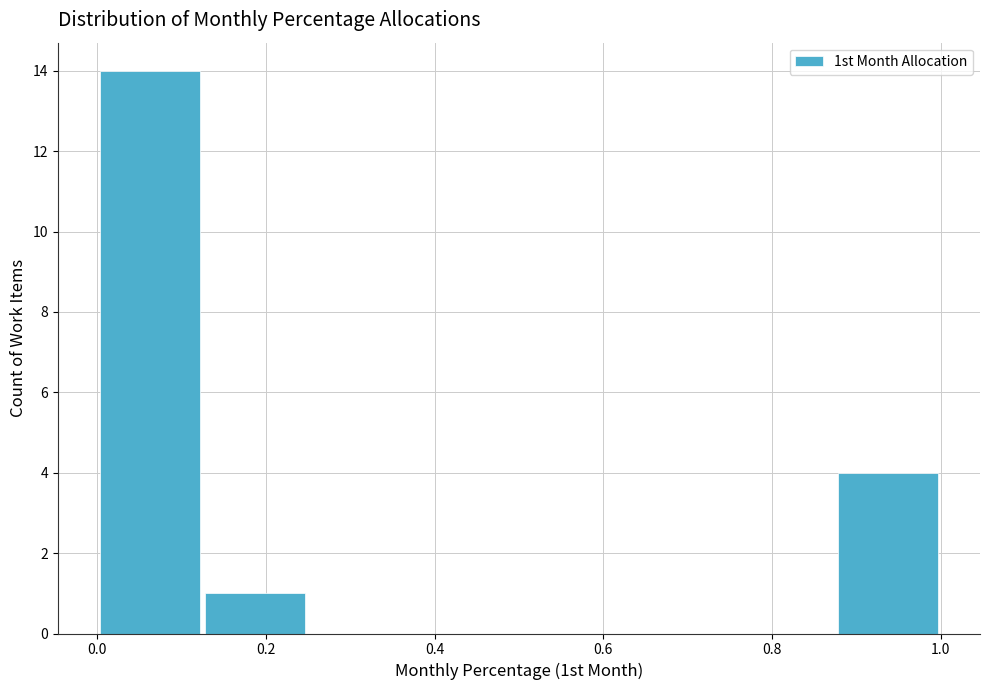

Over which range of the x-axis is the bar tallest?

0.000 to 0.125